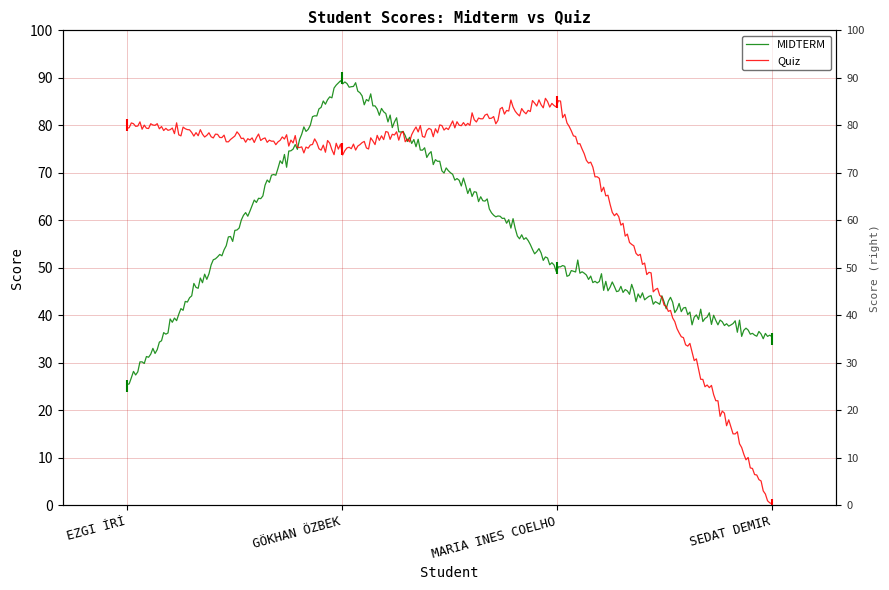

List the labels in order of Quiz value, smallest first.

SEDAT DEMIR, GÖKHAN ÖZBEK, EZGI İRİ, MARIA INES COELHO